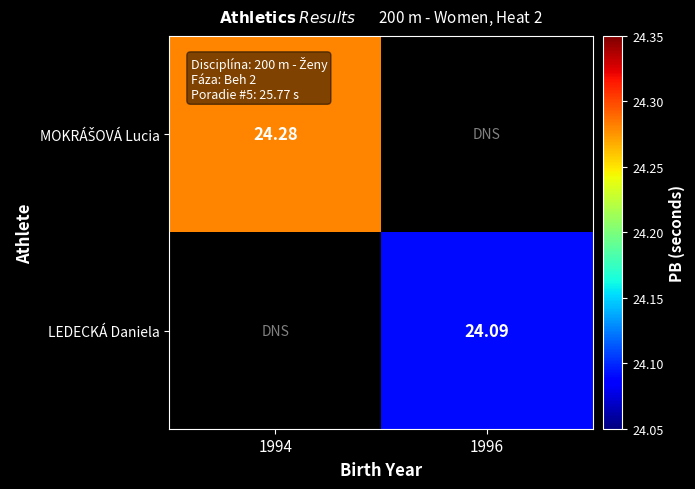

What is the sum of all MOKRÁŠOVÁ Lucia values?

24.3